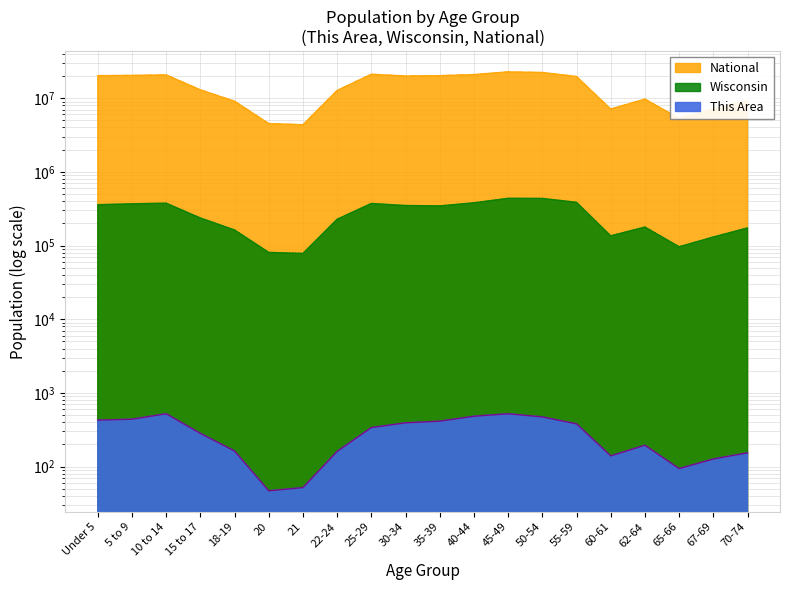

How many interior local peaks does the Wisconsin series have?

4